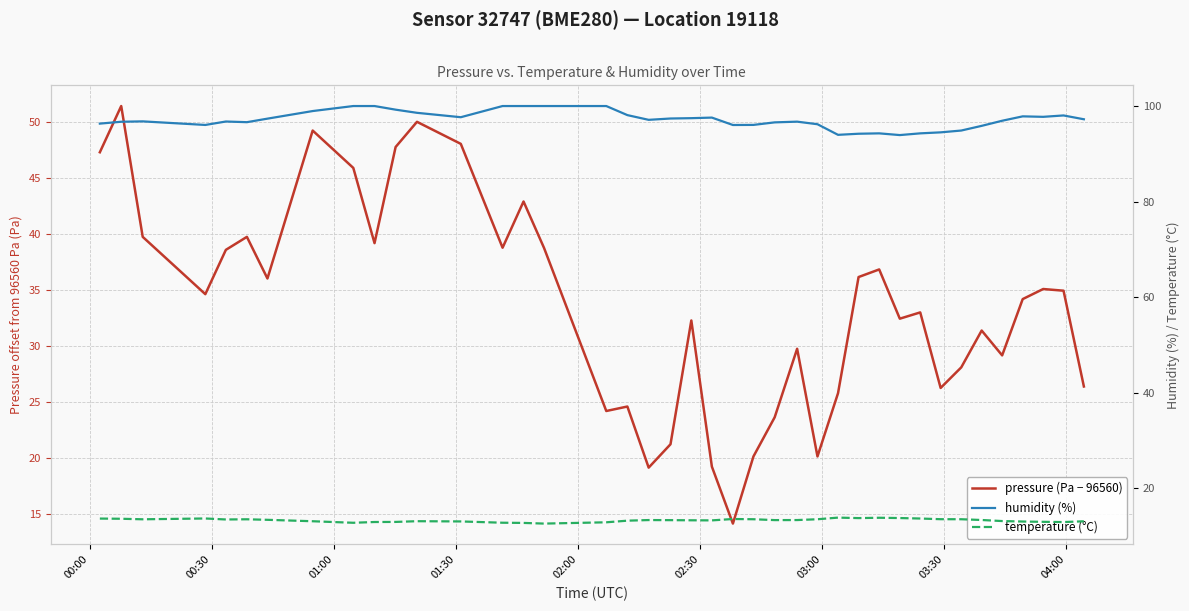

Is the value of humidity (%) at 9 greater than the value of pressure (Pa − 96560) at 24?

Yes